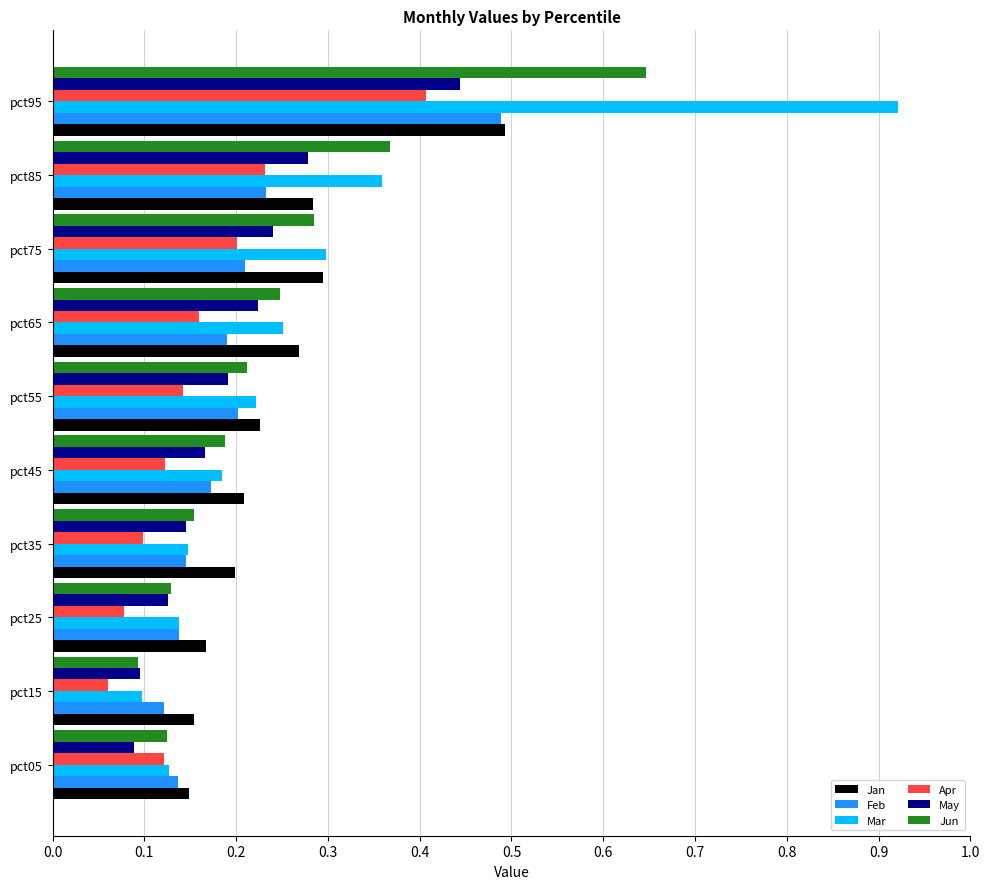

The value of May at pct05 is 0.1. True or false?

True